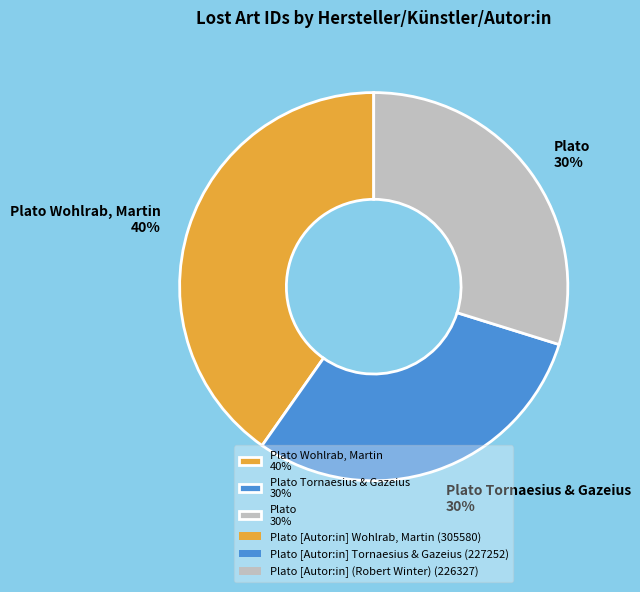

Is the sum of Plato Tornaesius & Gazeius 30% and Plato Wohlrab, Martin 40% greater than half?

Yes